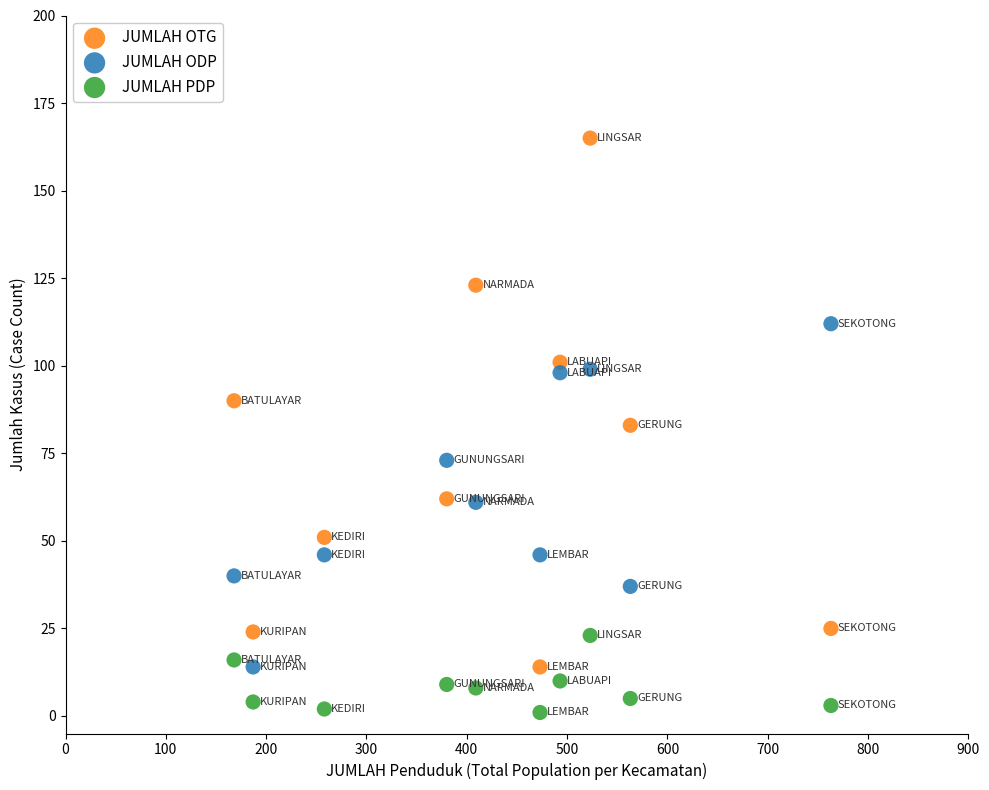

Across all data points, what is the range of X values (max minus min)?

595